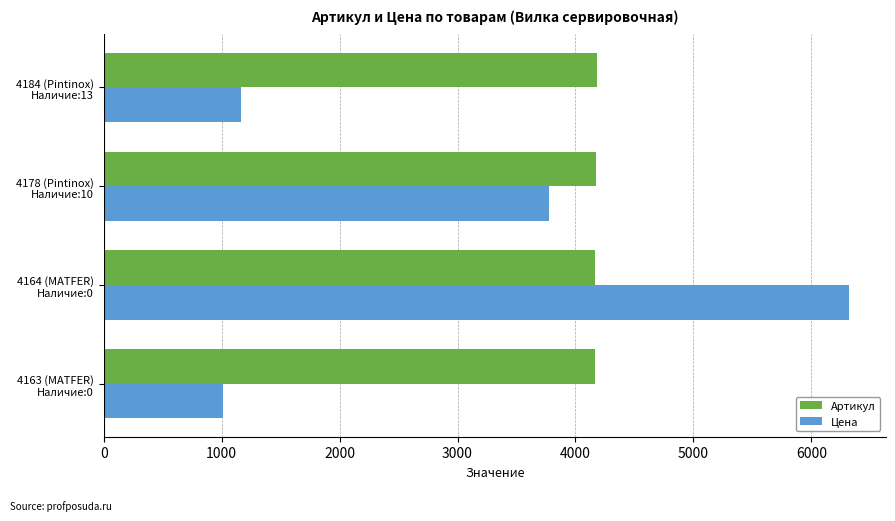

Which series has the largest range (max minus min)?

Цена